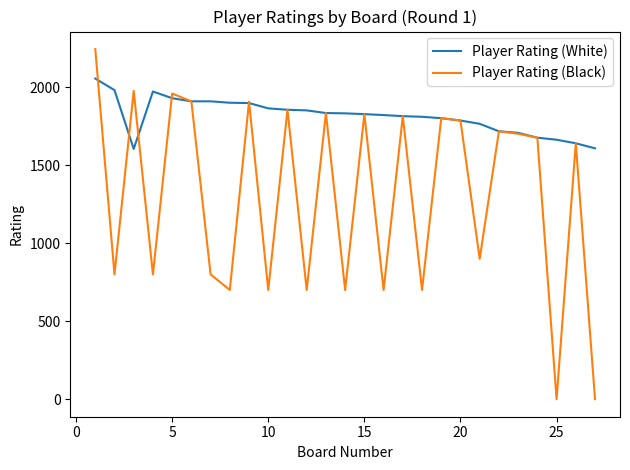

What is the maximum value shown in the chart?

2244